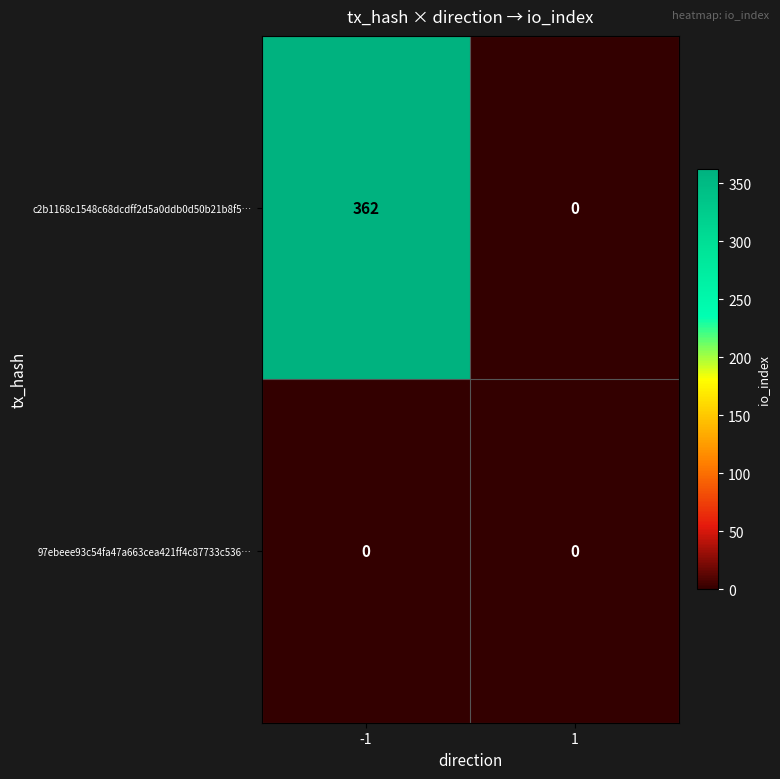

At how many categories does at least one series exceed 182?

1